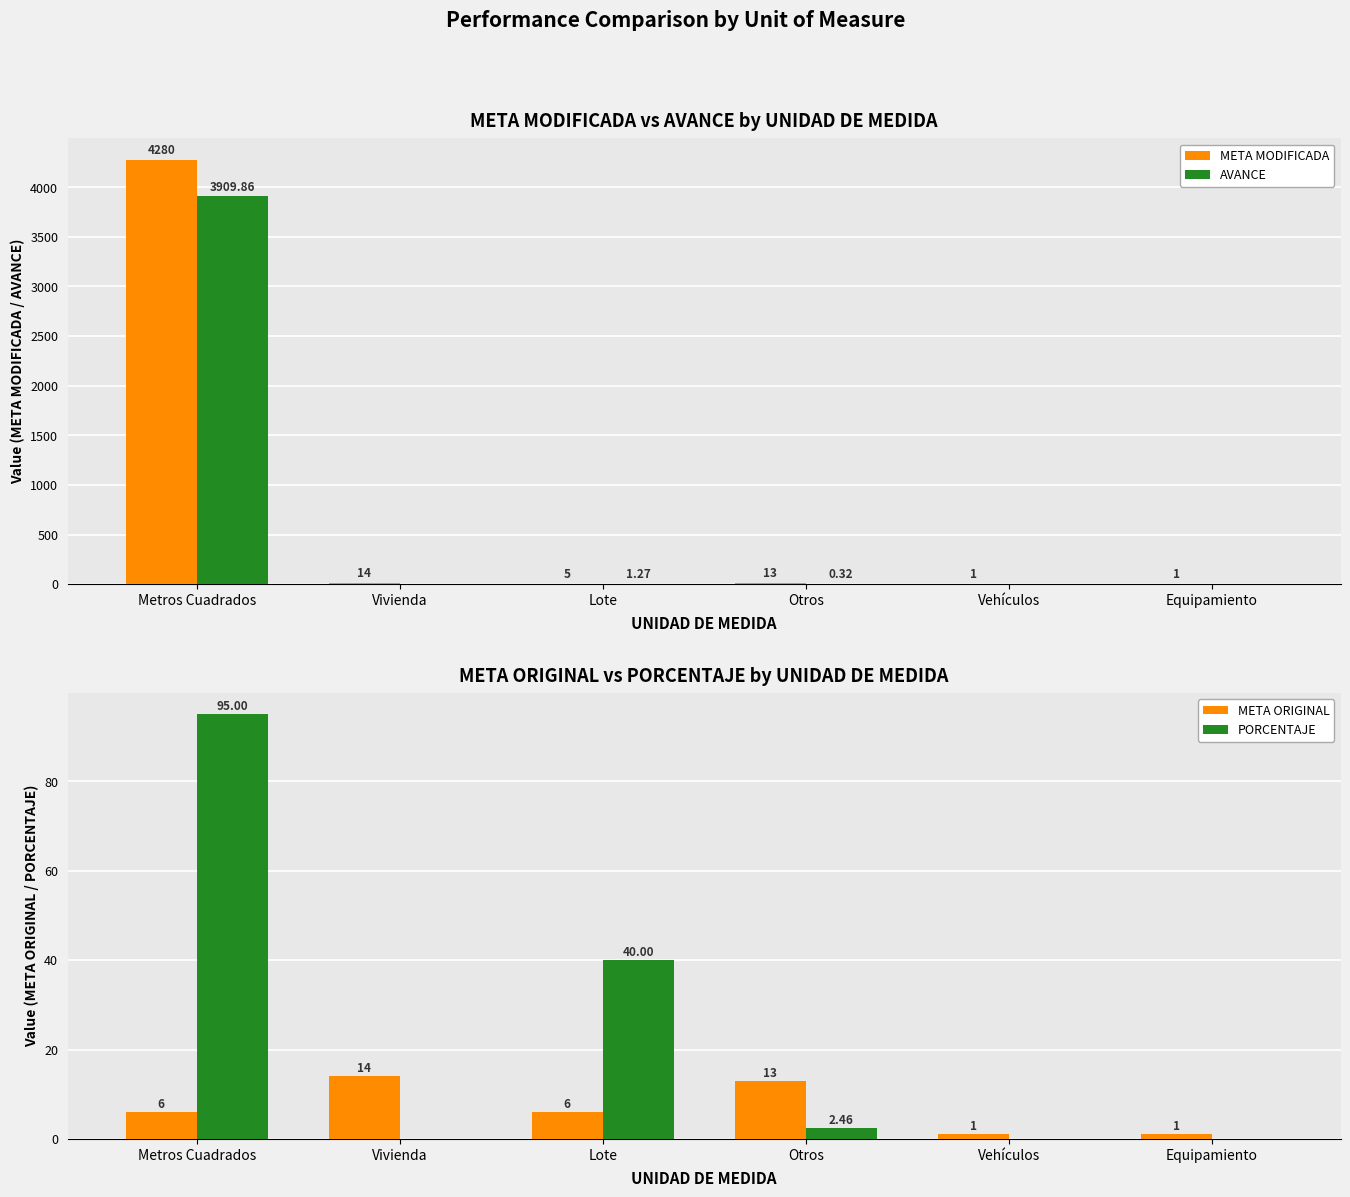

Which series has the largest range (max minus min)?

META MODIFICADA